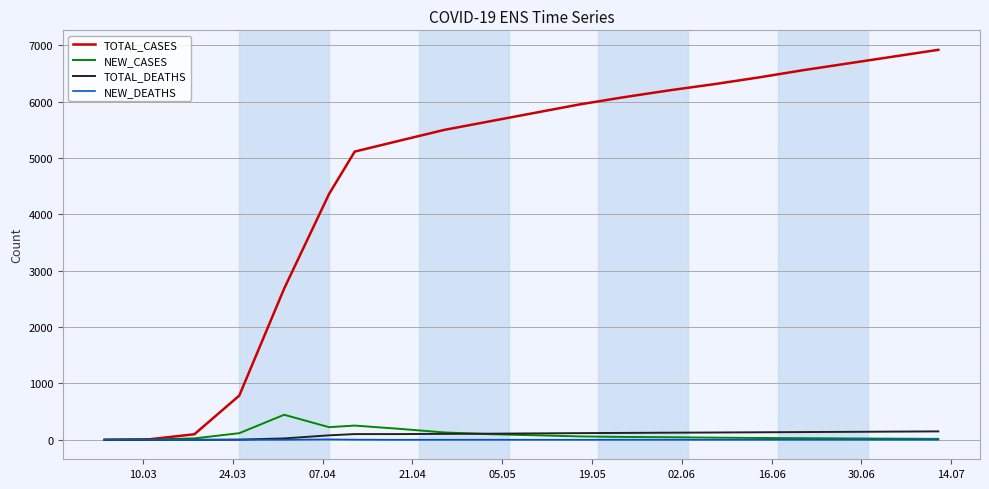

Which series has the largest total across all categories?

TOTAL_CASES